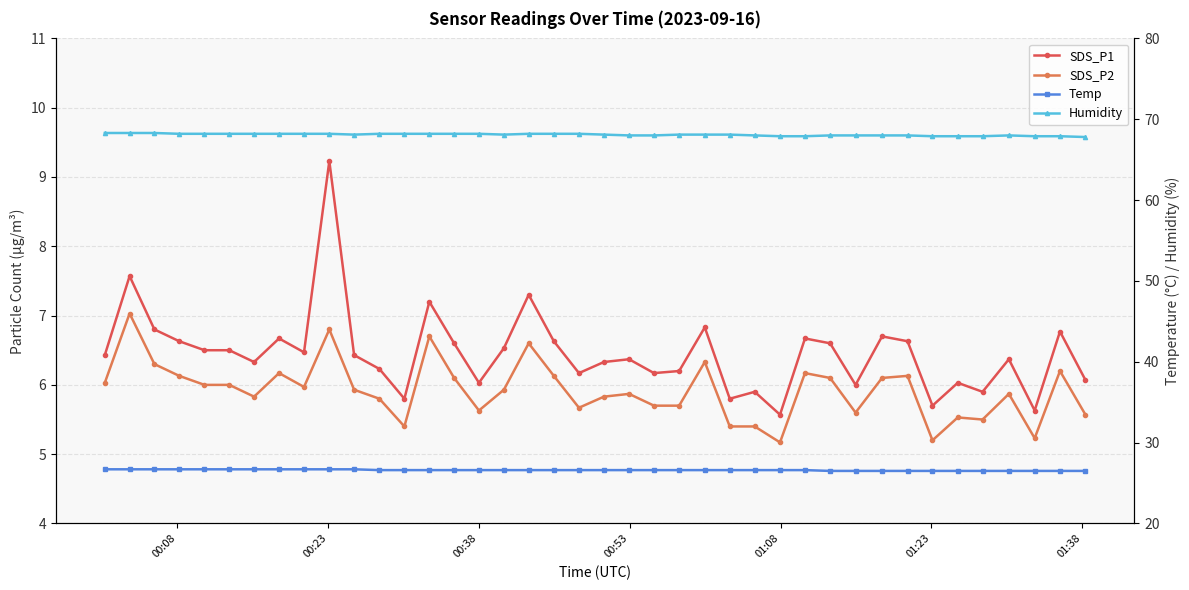

Is it true that SDS_P2 equals 8.3 at 31?

False